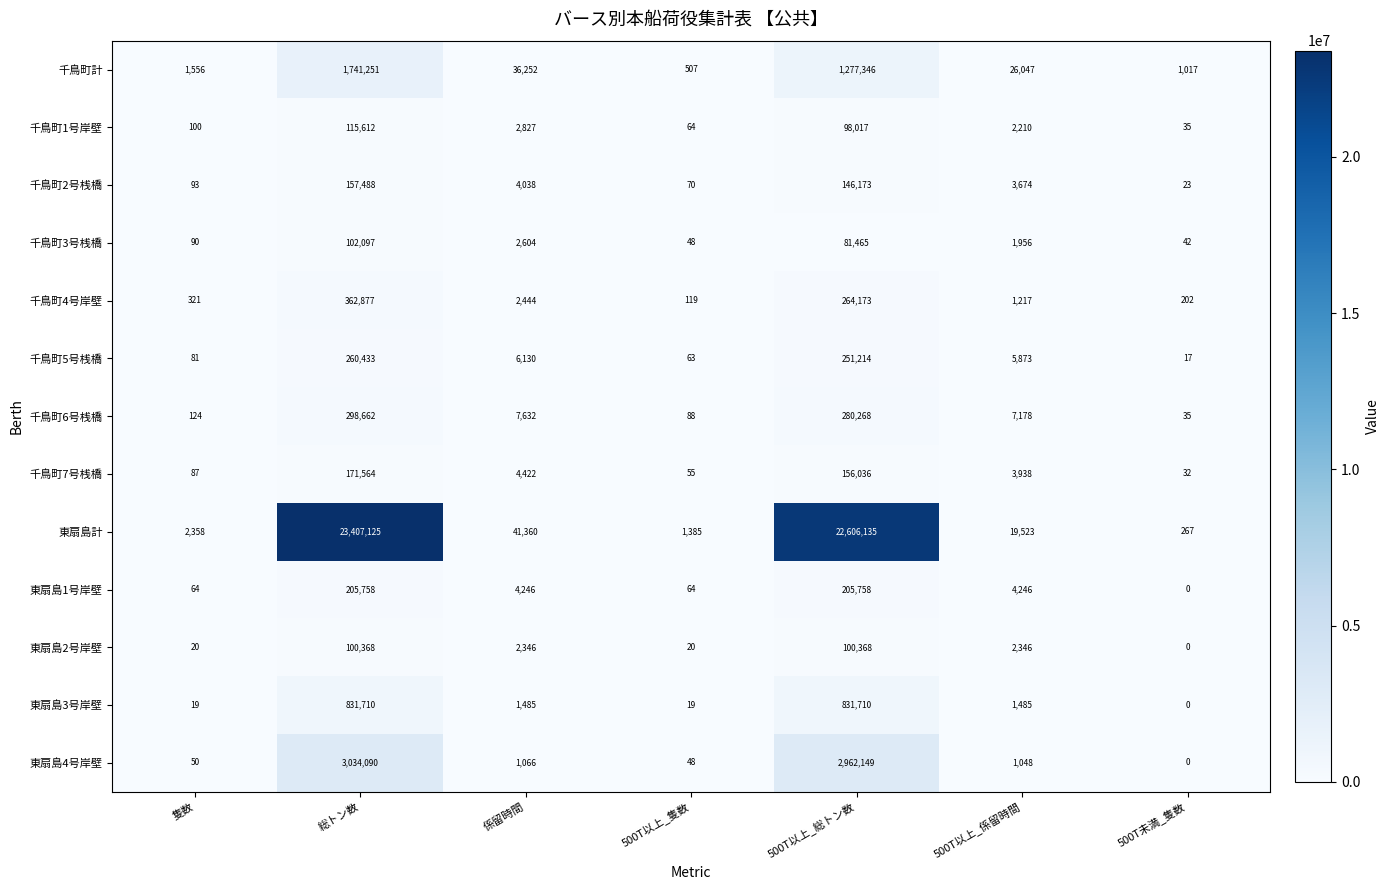

Which series has the largest total across all categories?

東扇島計